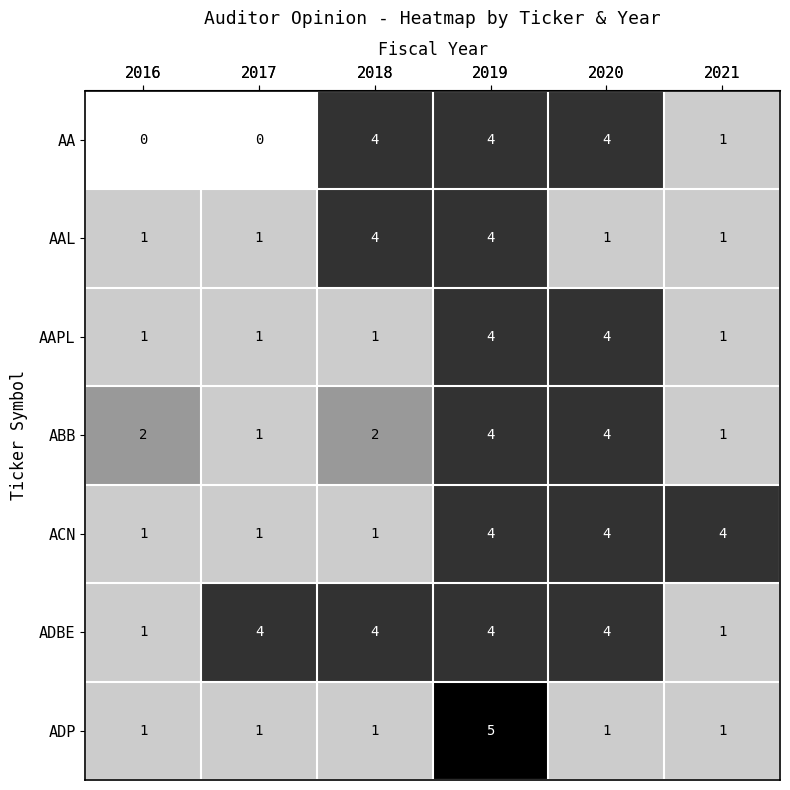

What is the sum of all ADBE values?

18